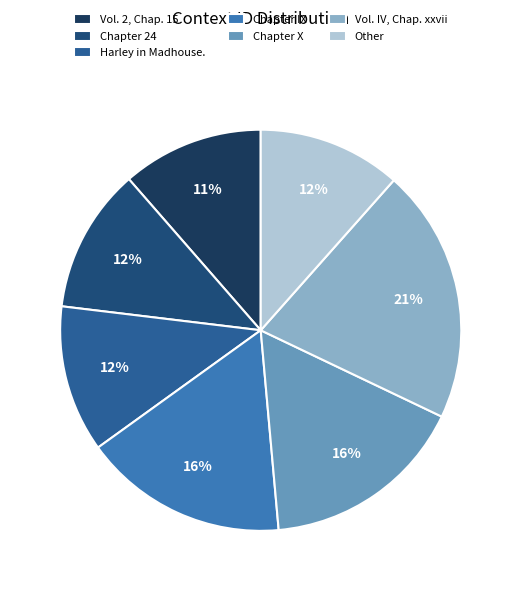

The Chapter 24 slice represents 1% of the pie. True or false?

False